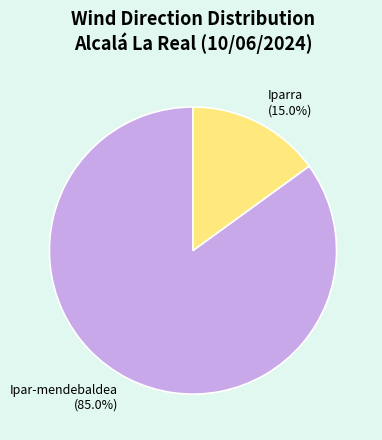

What is the total percentage of Ipar-mendebaldea and Iparra?

100.0%